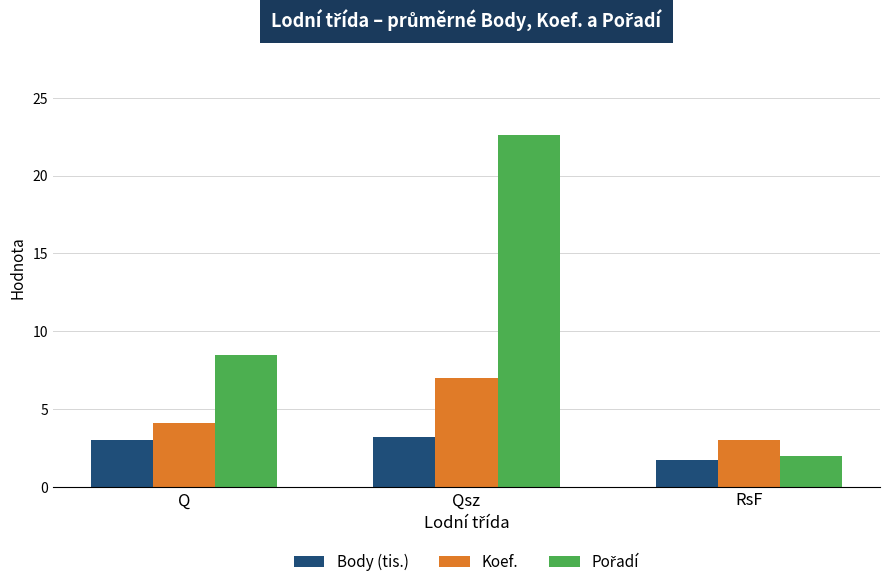

At which label does Koef. first exceed 4?

Q